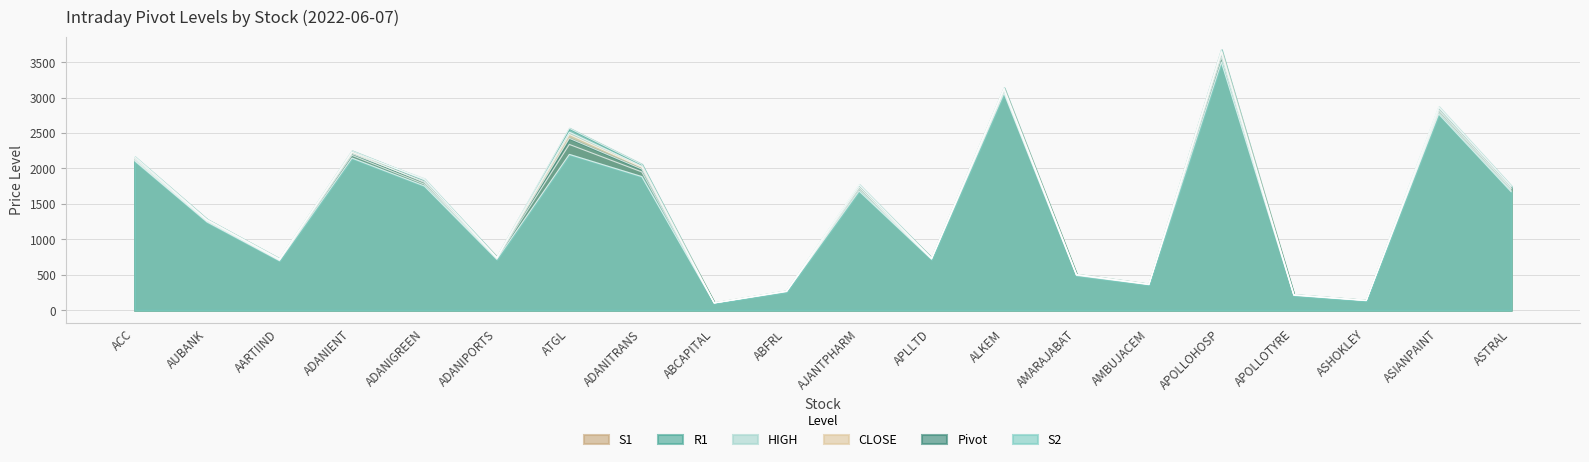

Which series changed the most between AUBANK and ADANITRANS?

R1